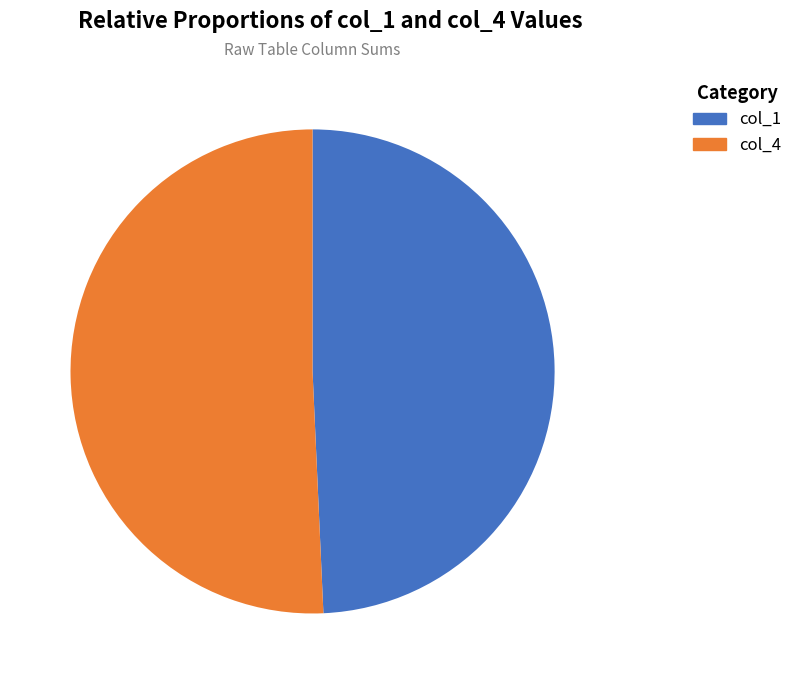

To the nearest percent, what is the average slice percentage?

50%